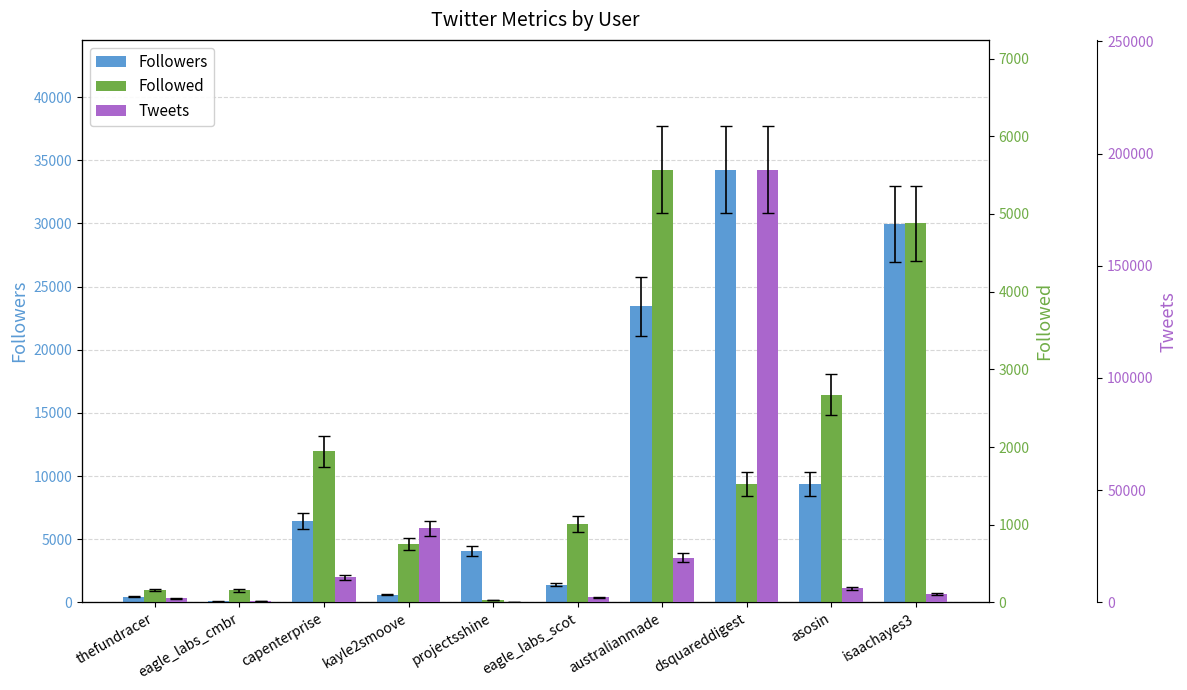

How many groups of bars are there?

10